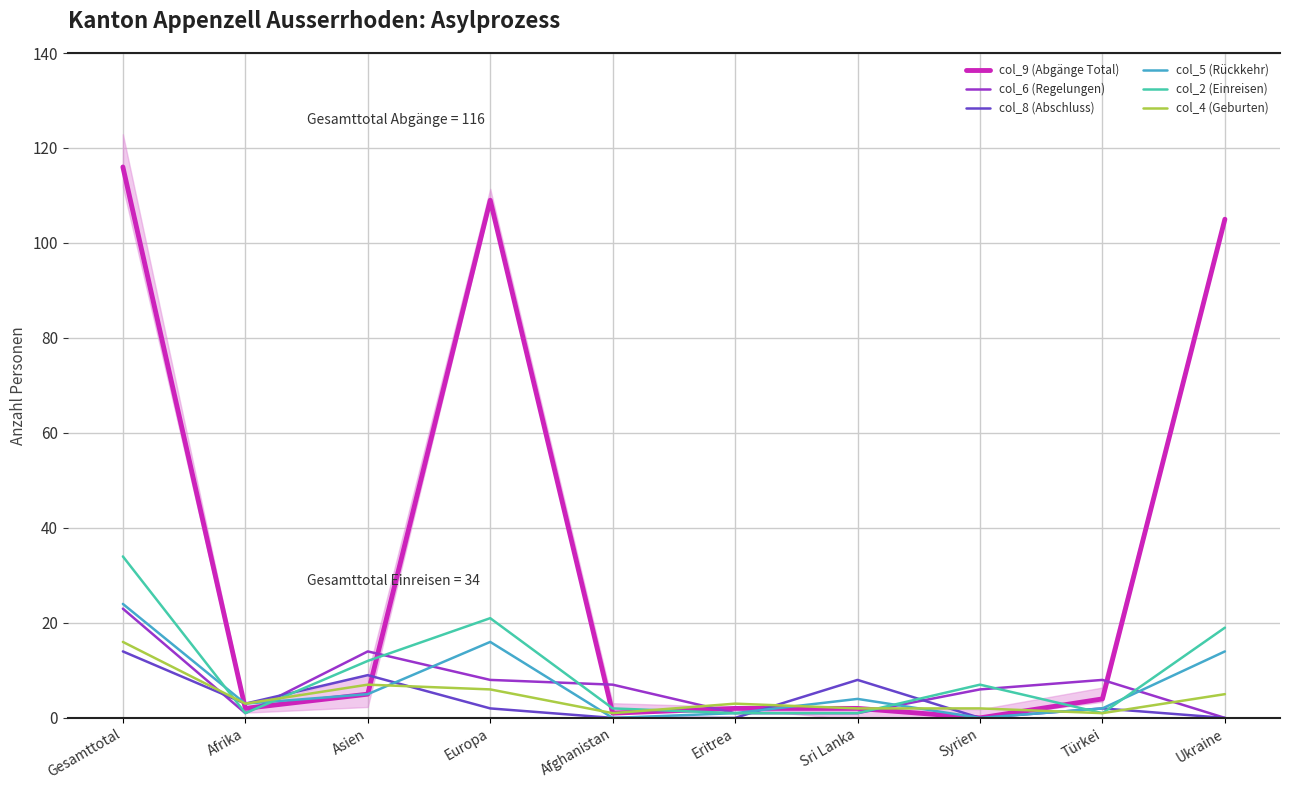

What position from the right is Syrien?

3